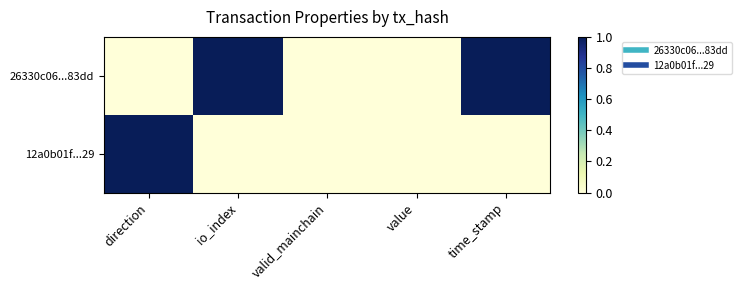

Rank the series at valid_mainchain from highest to lowest value.

26330c06...83dd, 12a0b01f...29